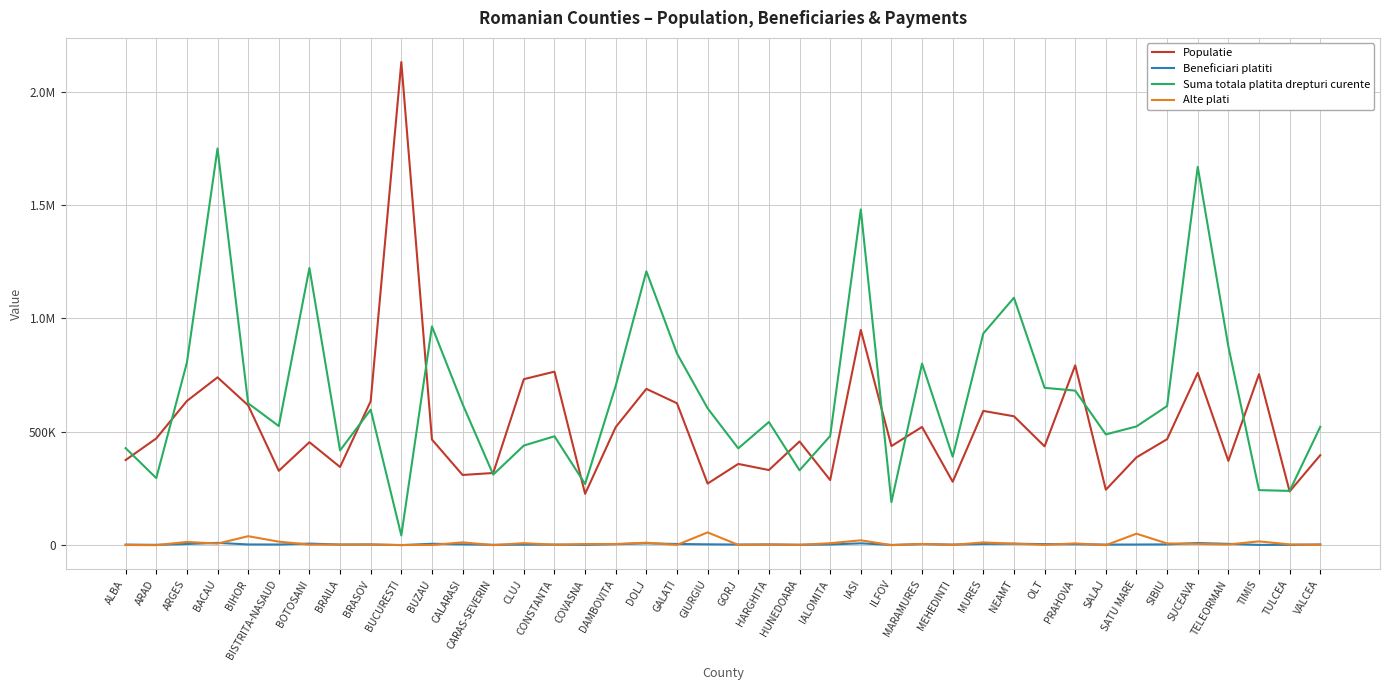

Where is the first local minimum for Populatie?

BISTRITA-NASAUD